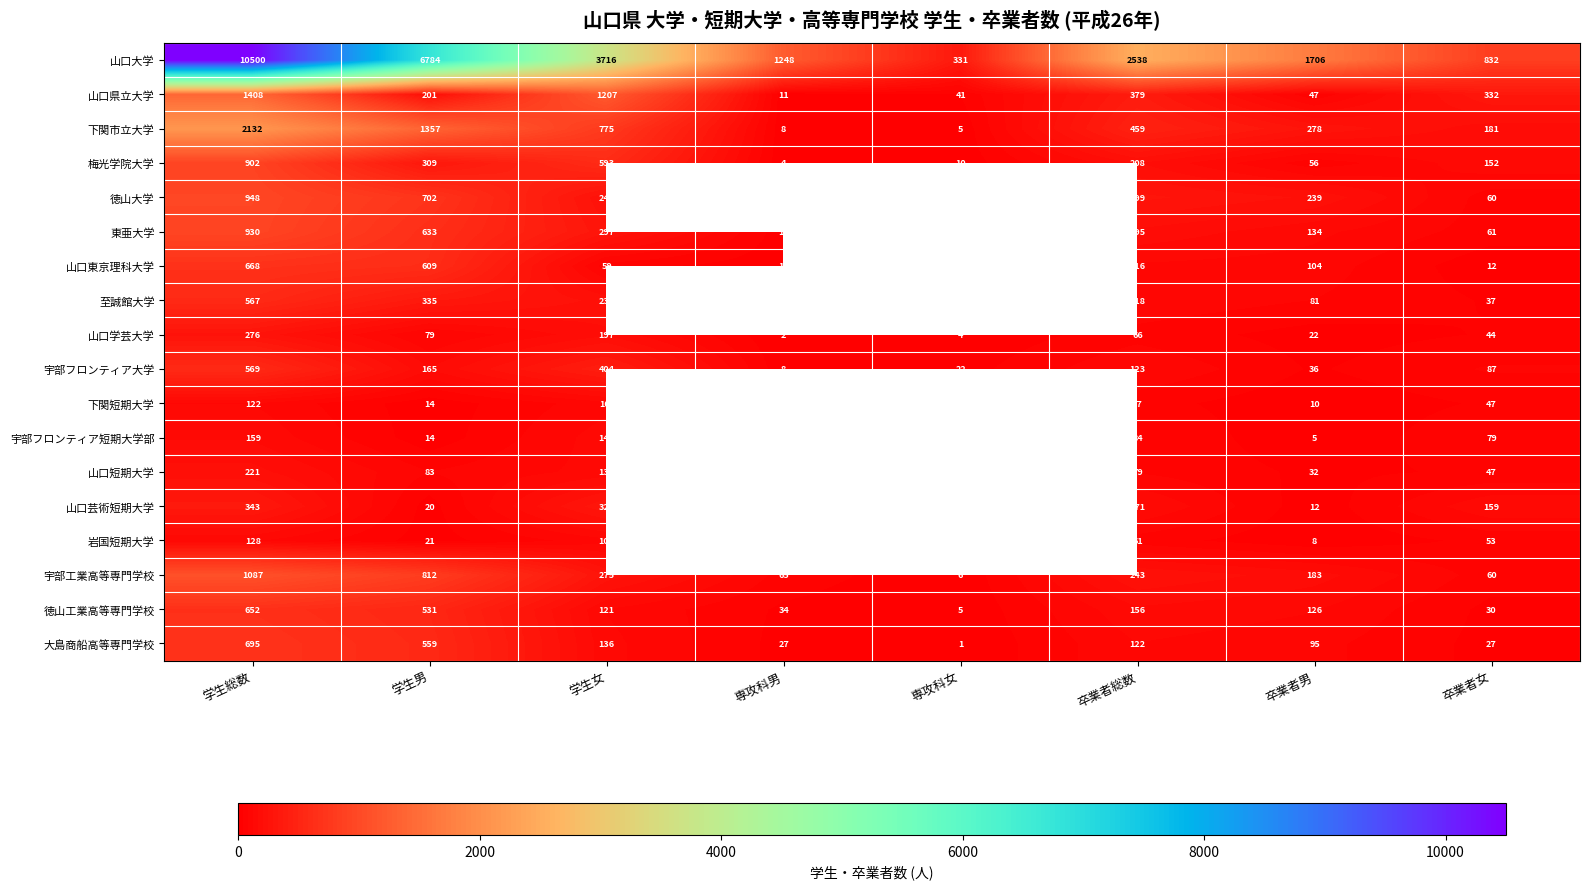

Is the value of 宇部工業高等専門学校 at 学生女 greater than the value of 梅光学院大学 at 卒業者女?

Yes